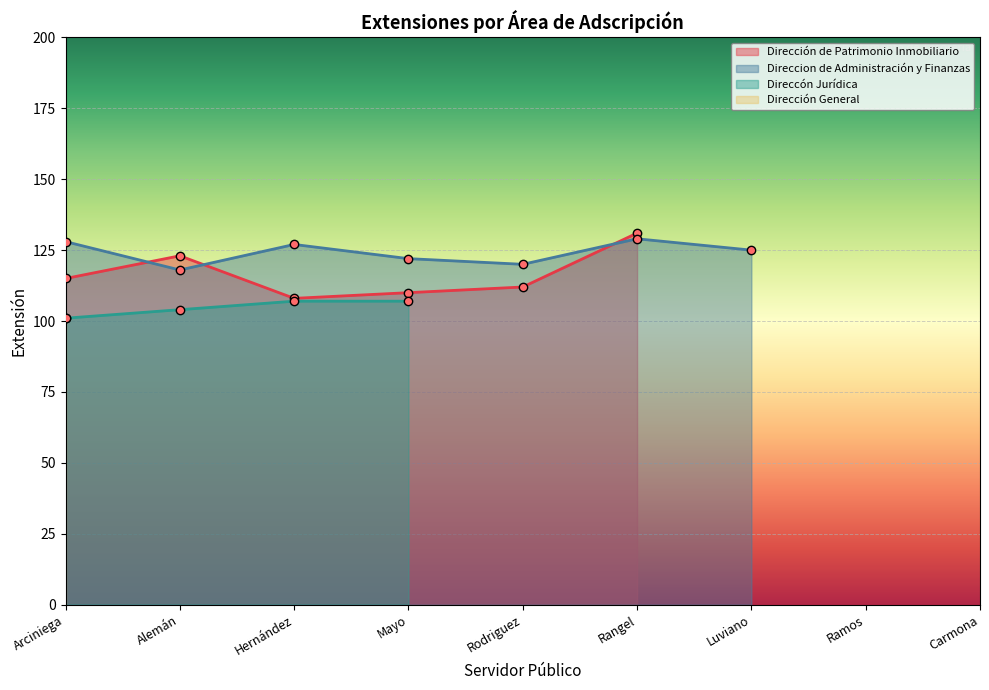

What is the total value across all series at Rangel?

260